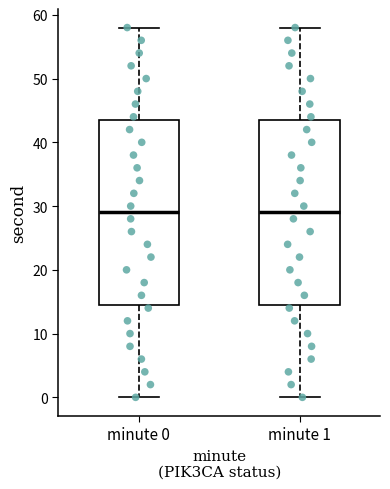

Reading left to right, read every box against the y-axis: the position of its median line, the range the box covers, and the ends of its whiskers. The values are not printed on the chart, so give them approximately, as read against the axis.

minute 0: median 29, box 15 to 44, whiskers 0 to 58
minute 1: median 29, box 15 to 44, whiskers 0 to 58